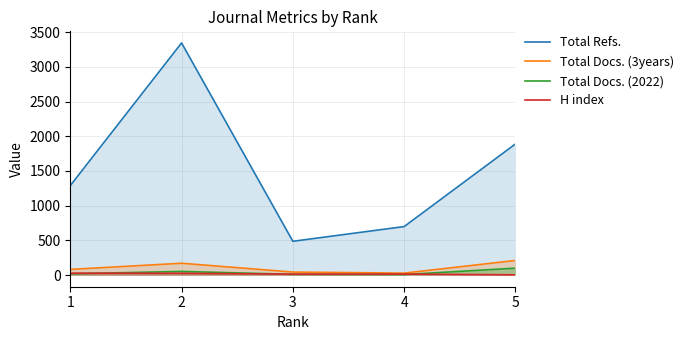

True or false: H index and Total Refs. intersect in this chart.

False